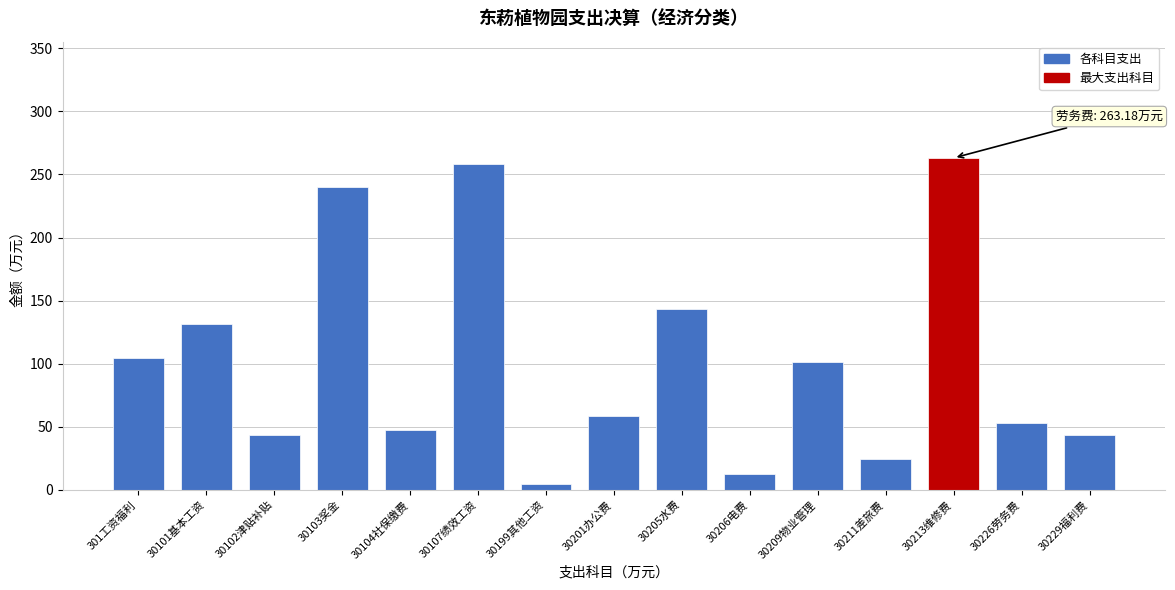

What is the ratio of the value at 30213维修费 to the value at 30206电费?

20.5